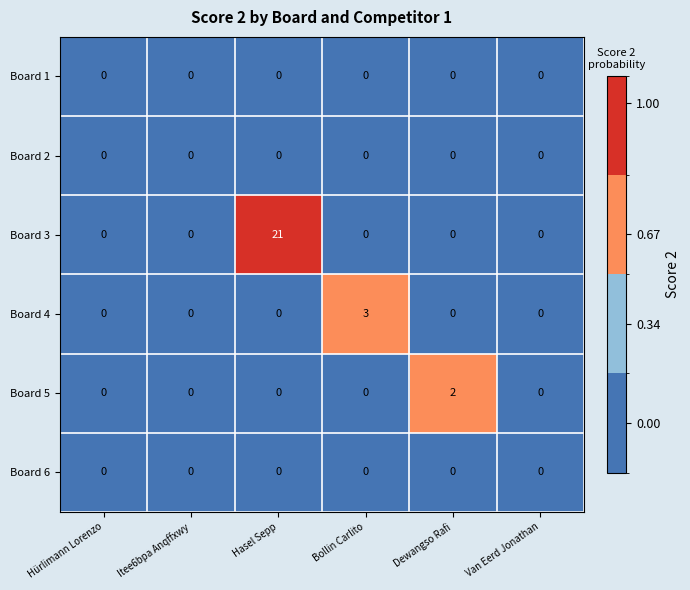

How many series are shown in this chart?

6